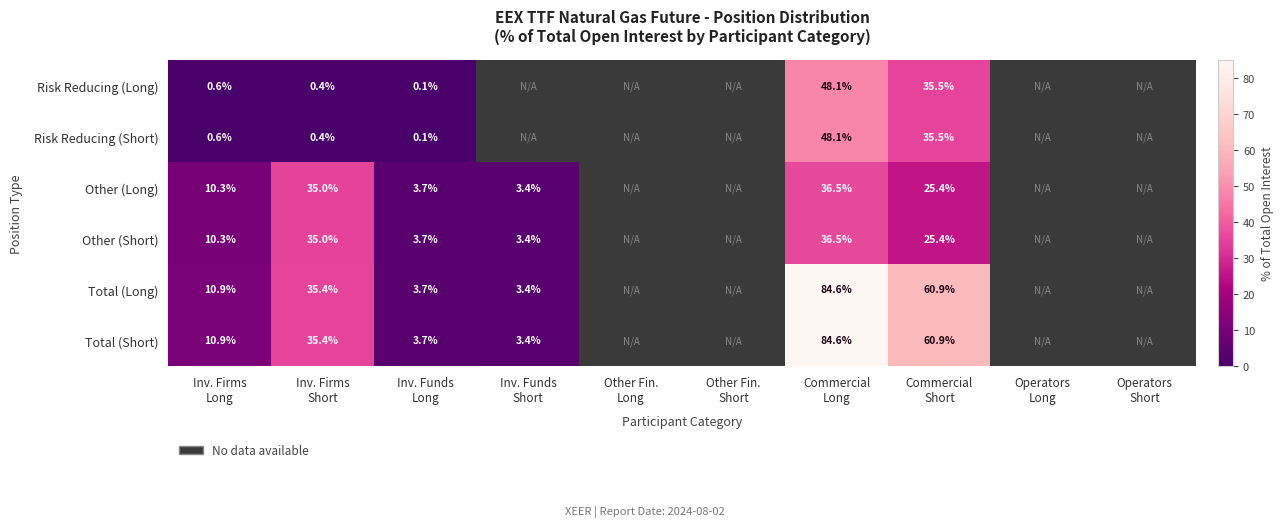

Is it true that Other (Short) equals 3.7 at Inv. Funds Long?

True